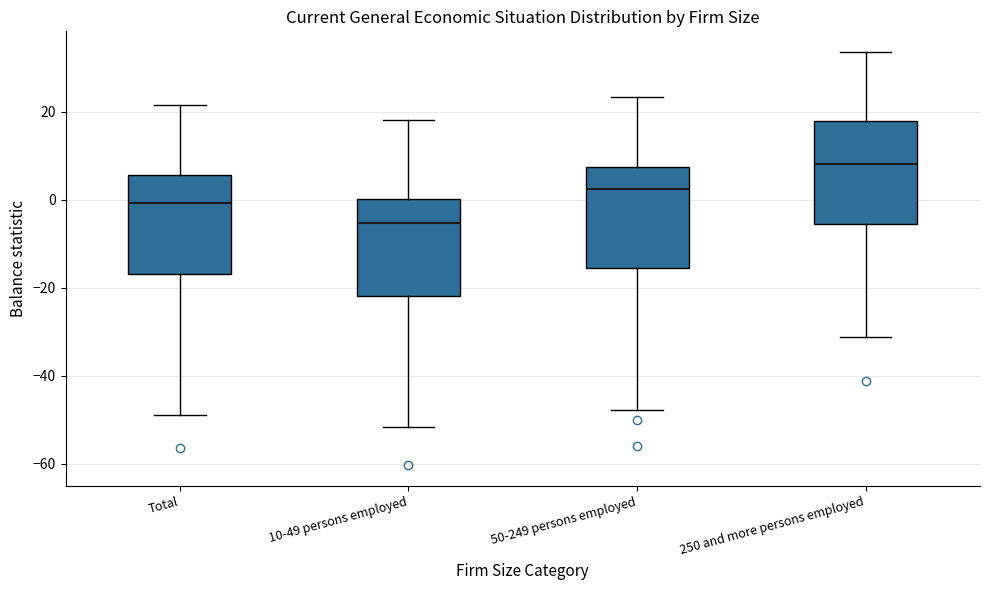

Reading left to right, read every box against the y-axis: the position of its median line, the range the box covers, and the ends of its whiskers. The values are not printed on the chart, so give them approximately, as read against the axis.

Total: median 0, box -16 to 6, whiskers -48 to 22
10-49 persons employed: median -6, box -22 to 0, whiskers -52 to 18
50-249 persons employed: median 2, box -16 to 8, whiskers -48 to 24
250 and more persons employed: median 8, box -6 to 18, whiskers -32 to 34